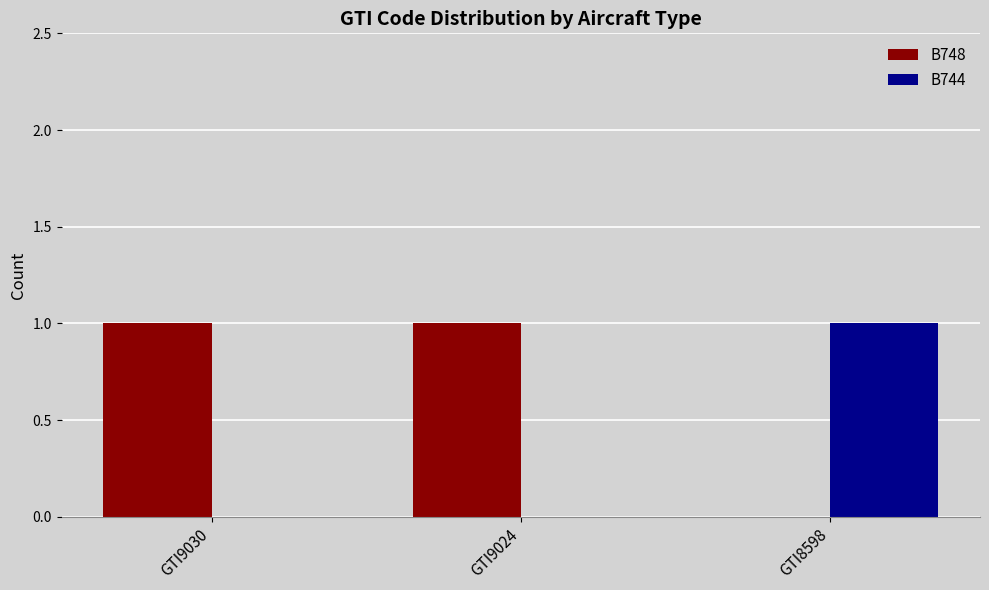

Reading left to right, extract all data points from this chart.

B748: GTI9030=1	GTI9024=1	GTI8598=0
B744: GTI9030=0	GTI9024=0	GTI8598=1